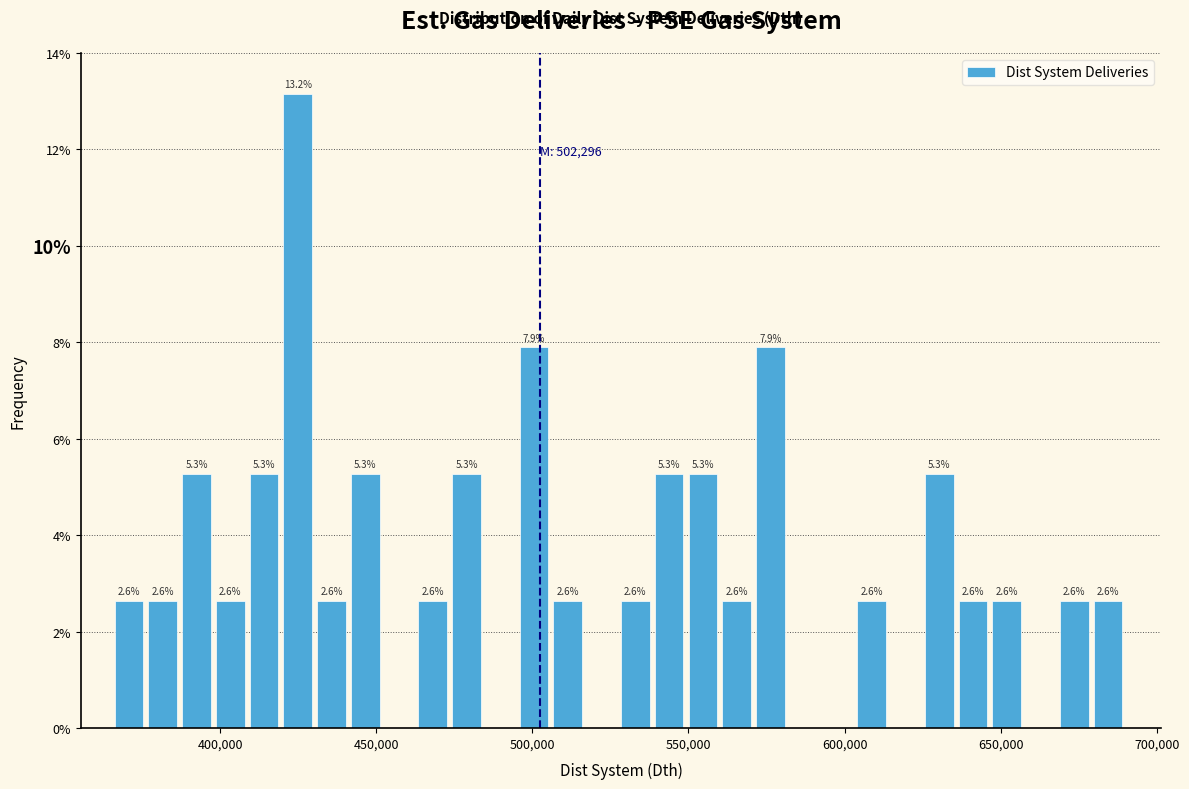

Around what value on the x-axis is the tallest bar? Give the approximate position of its centre, as read against the axis.

425000